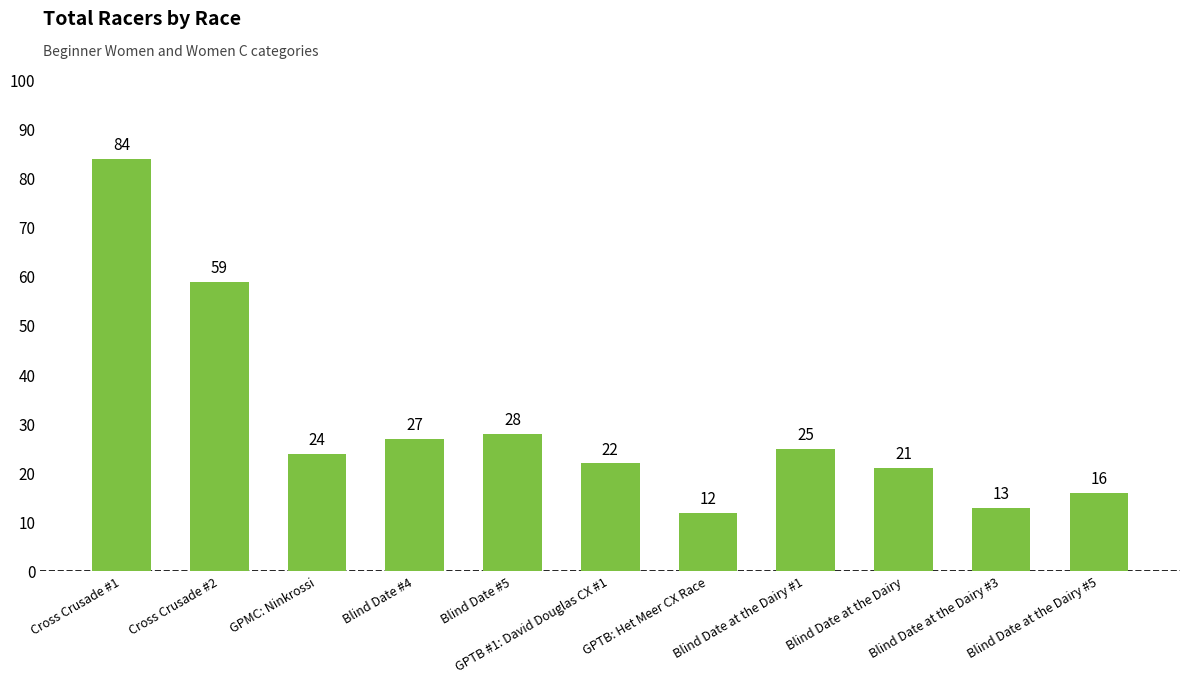

The value at GPMC: Ninkrossi is 11. True or false?

False